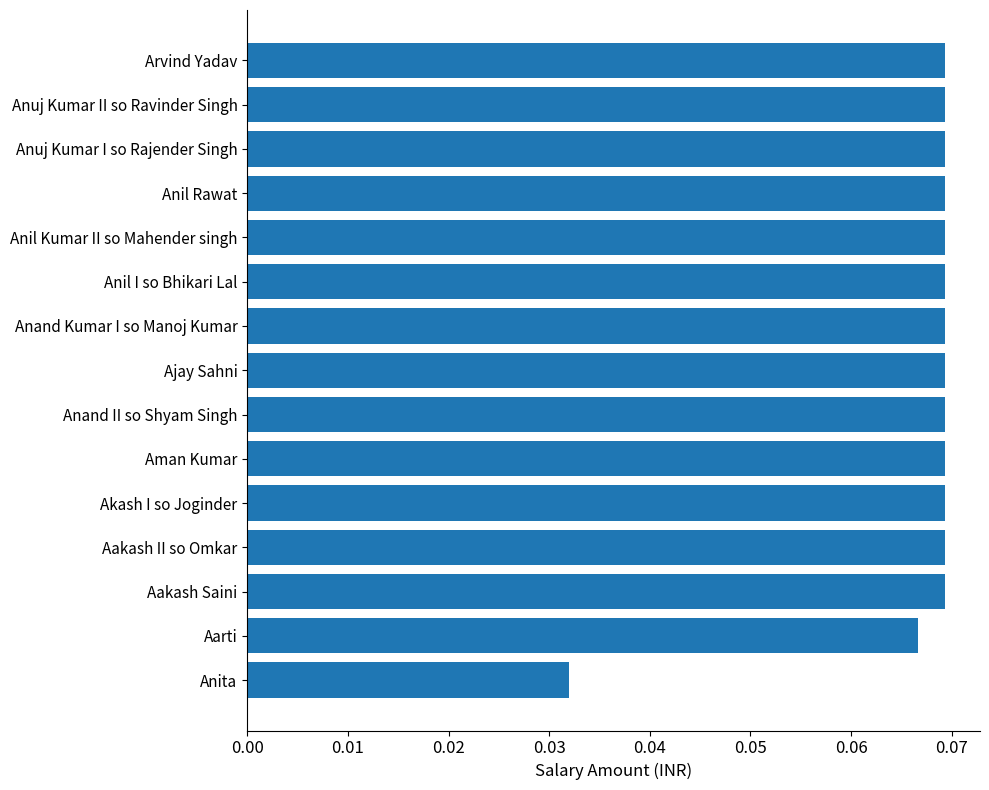

Does the chart contain any negative values?

No